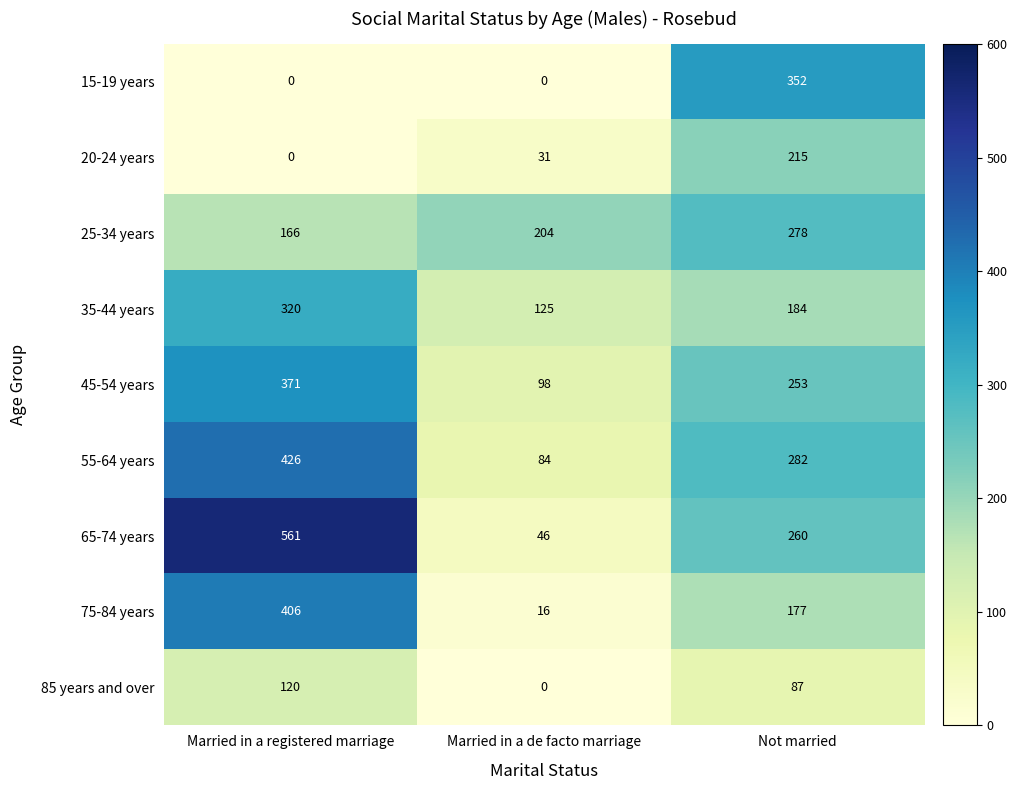

What is the approximate value of 15-19 years at Not married, to the nearest 5?

350